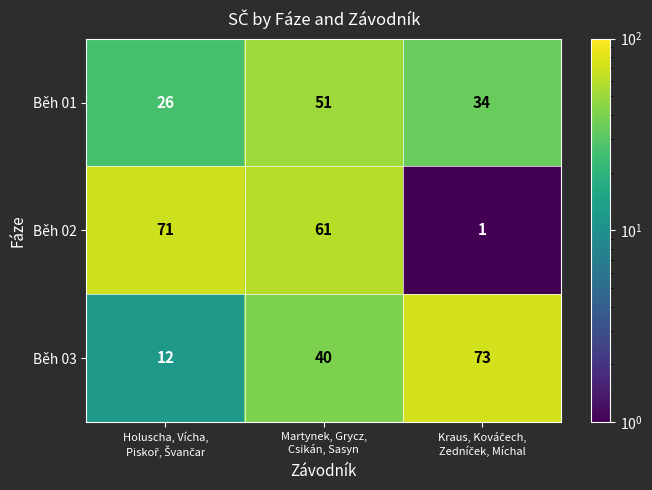

Which series has the largest total across all categories?

Běh 02